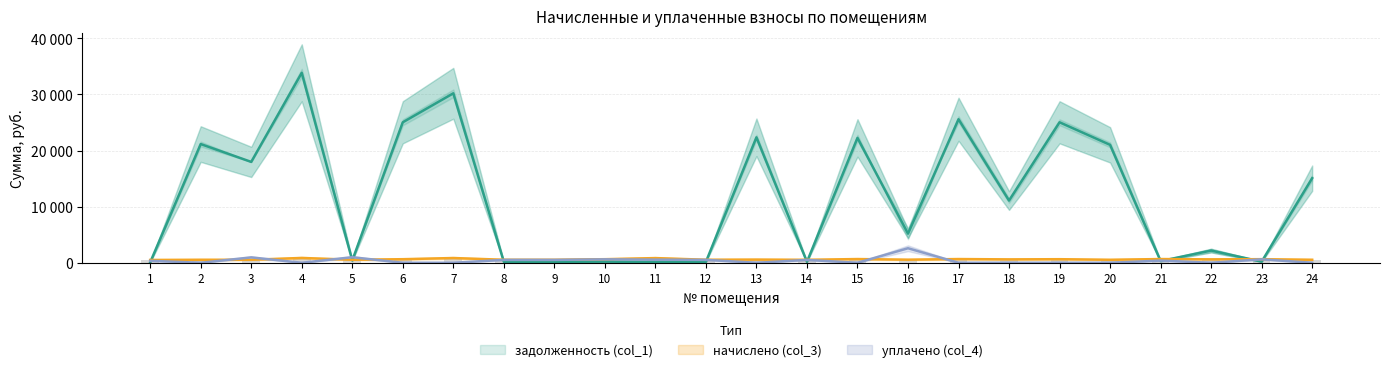

Reading left to right, extract all data points from this chart.

задолженность (col_1): 1=74.2	2=21160.0	3=17978.9	4=33856.0	5=410.5	6=25039.3	7=30205.4	8=168.6	9=168.1	10=200.2	11=139.3	12=169.8	13=22359.1	14=166.4	15=22255.4	16=5192.9	17=25582.0	18=11087.2	19=25039.3	20=21018.9	21=305.9	22=2176.8	23=201.4	24=15076.9
начислено (col_3): 1=502.3	2=538.2	3=534.6	4=861.1	5=536.4	6=636.9	7=846.8	8=536.4	9=534.6	10=636.9	11=836.0	12=540.0	13=568.7	14=529.2	15=663.8	16=550.8	17=663.8	18=604.6	19=636.9	20=534.6	21=663.8	22=610.0	23=640.5	24=536.4
уплачено (col_4): 1=353.9	2=0.0	3=960.0	4=0.0	5=991.5	6=0.0	7=0.0	8=516.1	9=514.3	10=612.7	11=557.3	12=519.5	13=0.0	14=509.2	15=0.0	16=2588.8	17=0.0	18=0.0	19=0.0	20=0.0	21=390.1	22=0.0	23=616.2	24=0.0